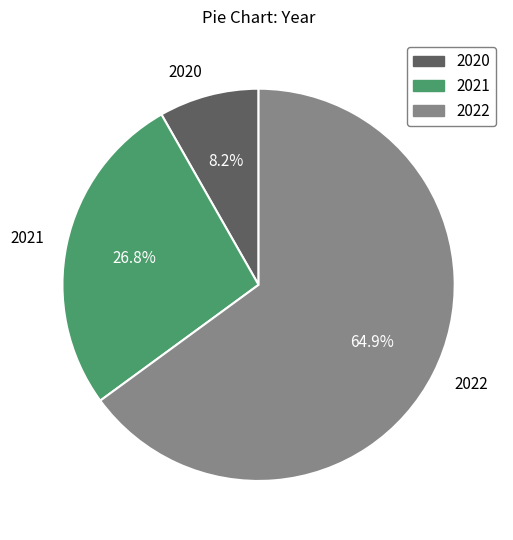

Which slice is the largest?

2022